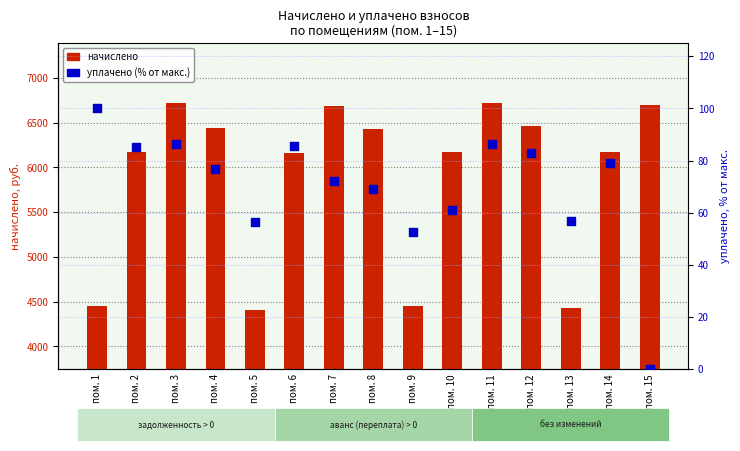

What are all the series names shown in the legend?

начислено, уплачено (% от макс.)